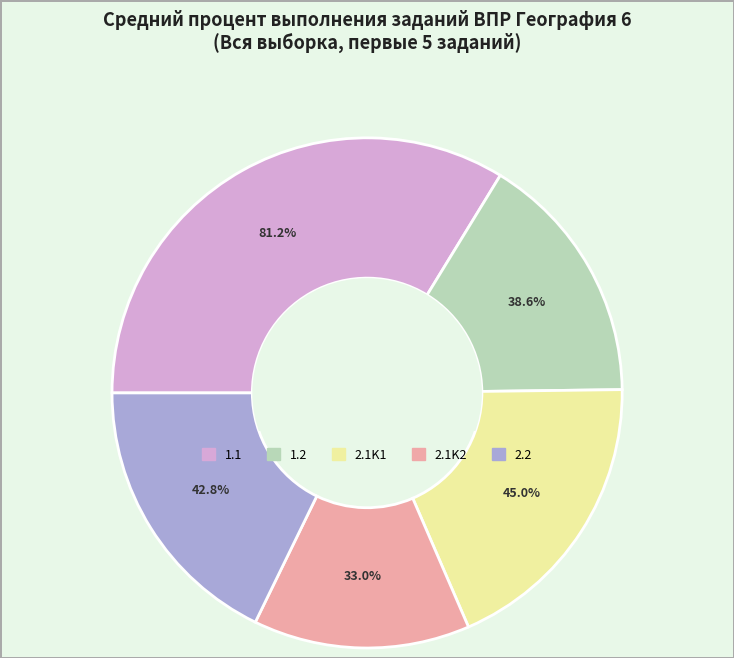

Approximately how many times larger is the value at 2.2 compared to 1.2?

1.1